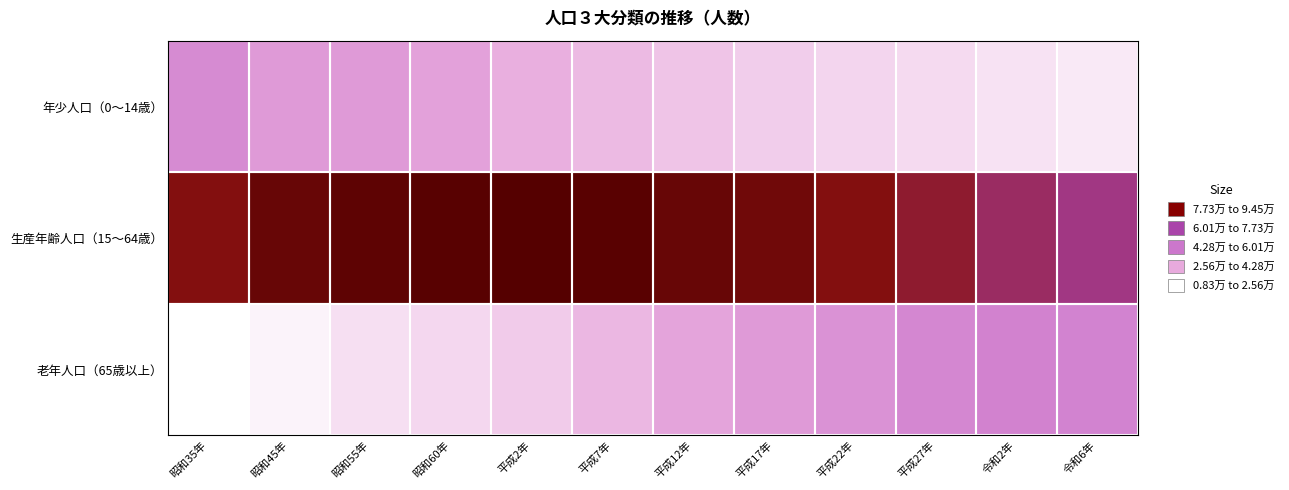

What is the smallest value displayed?

8311